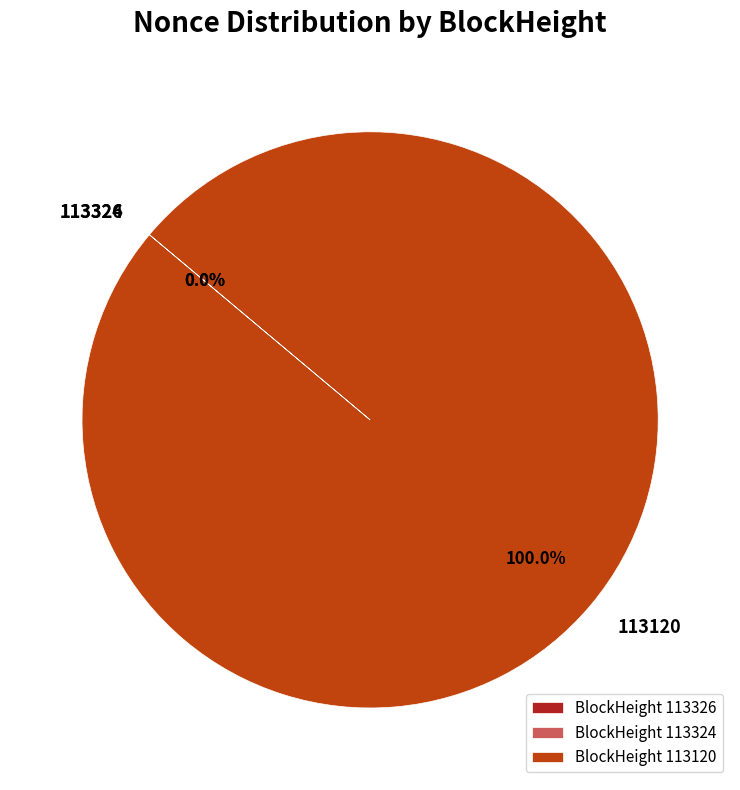

True or false: 113120 accounts for 100% of the total.

True